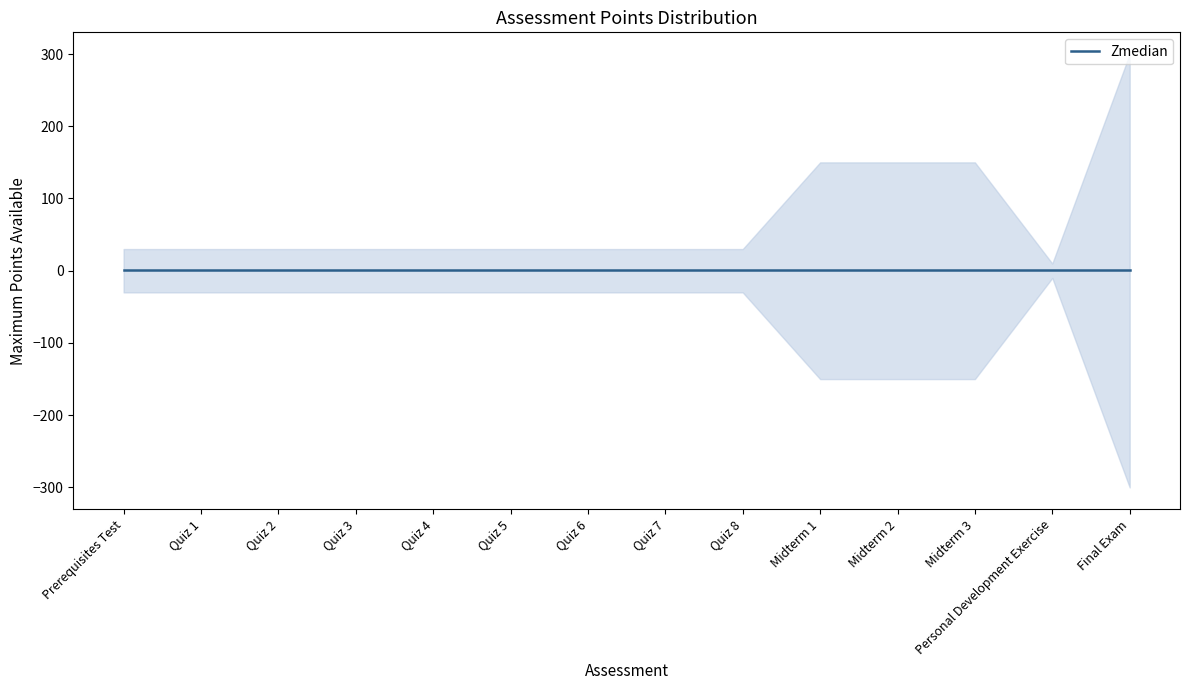

Which has a higher value, Midterm 3 or Quiz 7?

Midterm 3